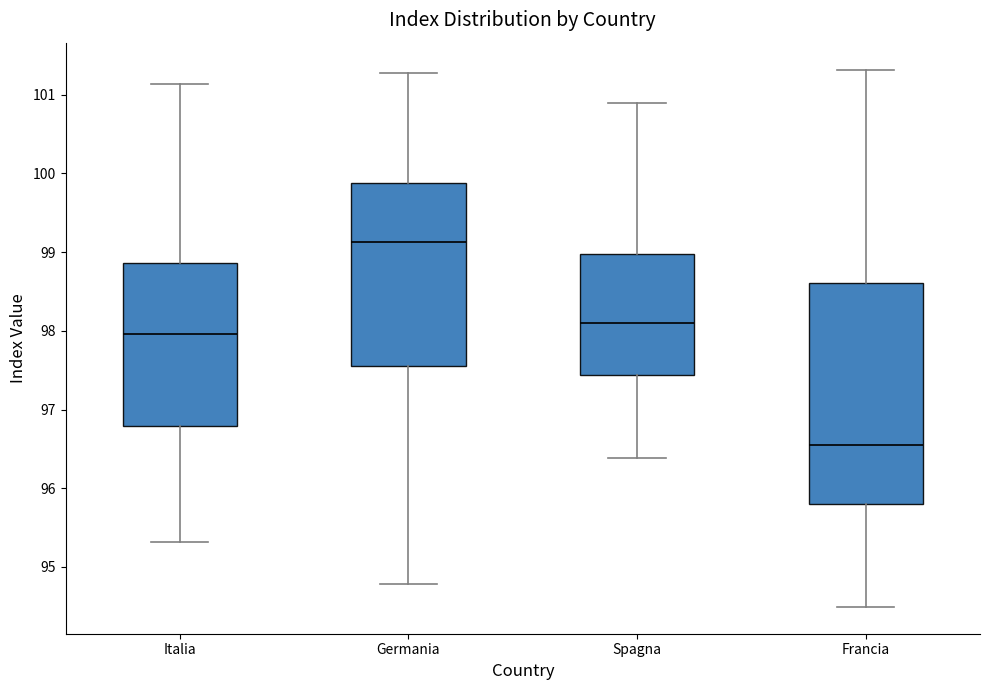

Where does the lower whisker of the box for Francia end on the y-axis? The values are not printed on the chart, so give them approximately, as read against the axis.

94.5